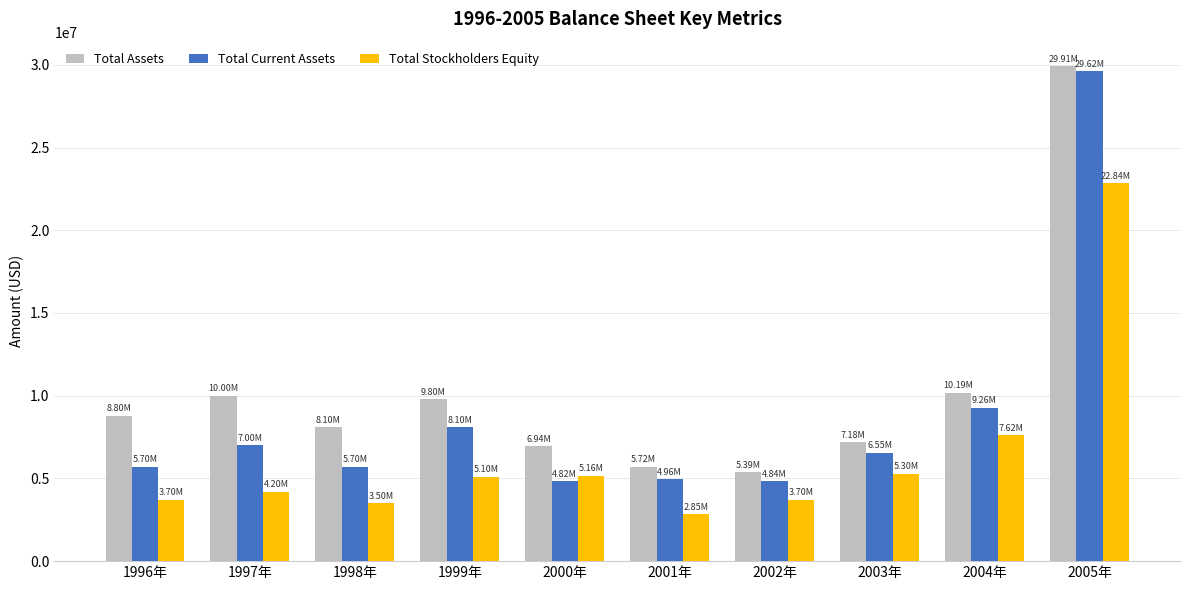

What are all the series names shown in the legend?

Total Assets, Total Current Assets, Total Stockholders Equity